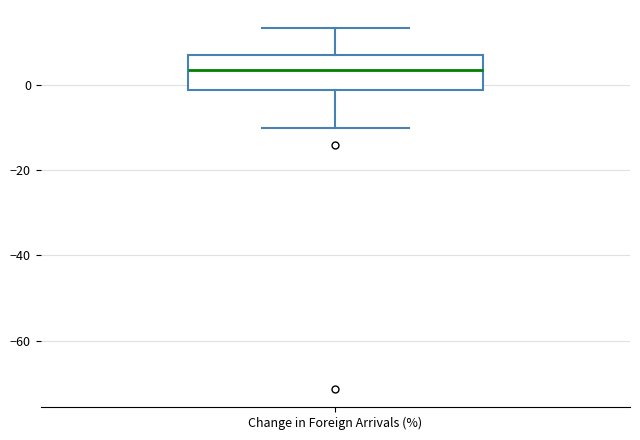

Transcribe this box plot: give where the median line is, the range the box spans, and where the two whiskers end, as read against the y-axis. The values are not printed on the chart, so give them approximately, as read against the axis.

median 4, box -2 to 6, whiskers -10 to 14